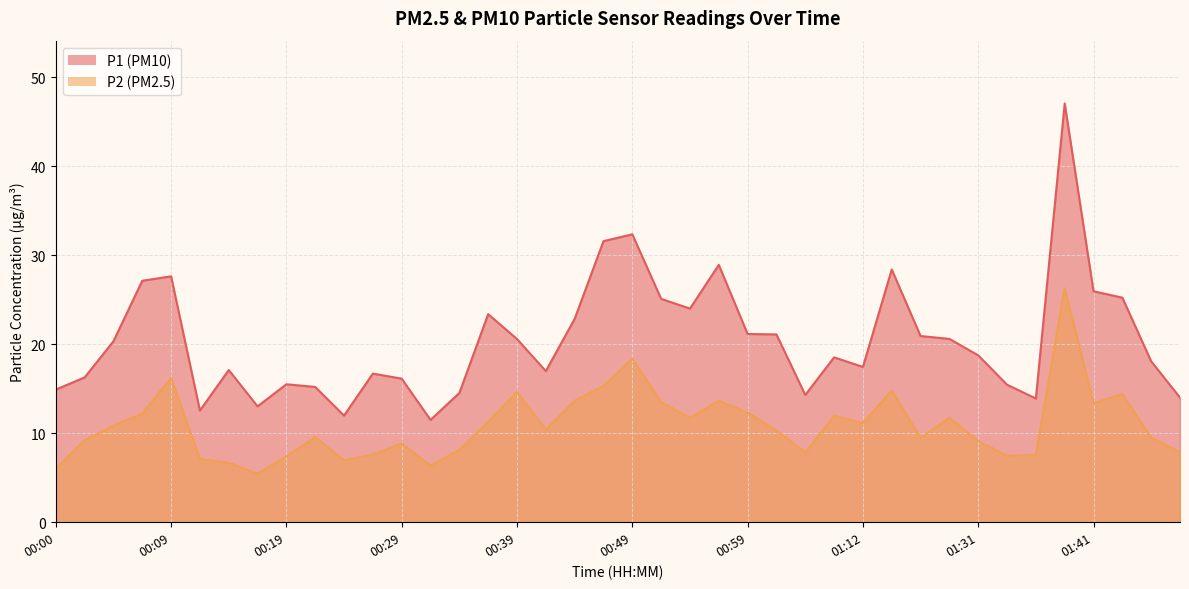

Rank the series by their maximum value, from lowest to highest.

P2, P1